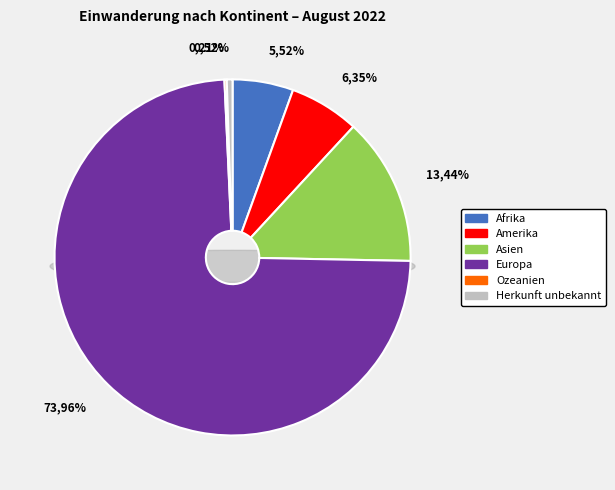

What portion of the pie excludes Afrika?

94.5%